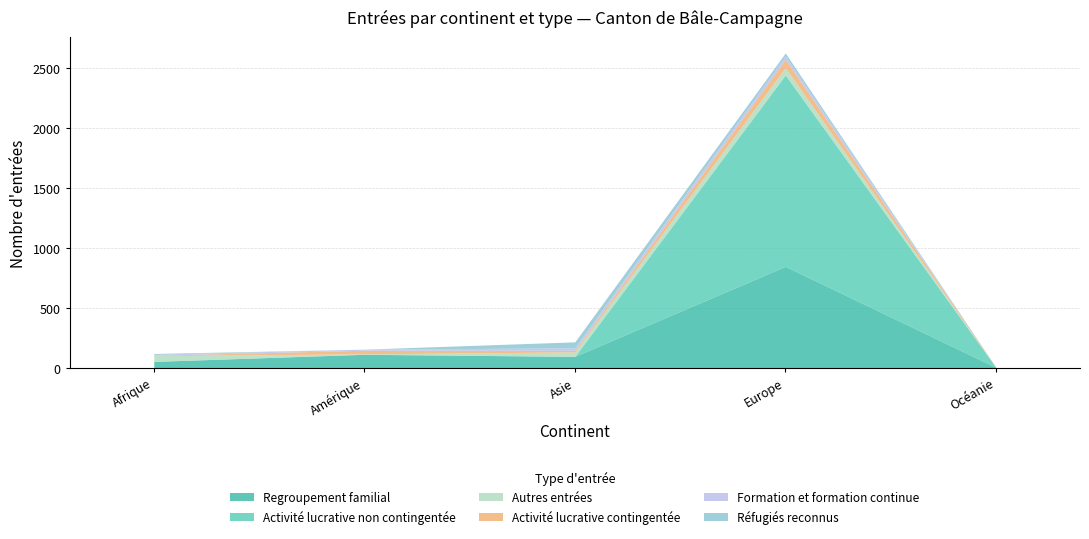

Reading left to right, what are all the values shown in this chart?

Regroupement familial: Afrique=57	Amérique=116	Asie=99	Europe=849	Océanie=8
Activité lucrative non contingentée: Afrique=0	Amérique=1	Asie=0	Europe=1595	Océanie=0
Autres entrées: Afrique=48	Amérique=3	Asie=37	Europe=61	Océanie=0
Activité lucrative contingentée: Afrique=3	Amérique=30	Asie=13	Europe=69	Océanie=2
Formation et formation continue: Afrique=8	Amérique=9	Asie=21	Europe=29	Océanie=0
Réfugiés reconnus: Afrique=7	Amérique=0	Asie=50	Europe=24	Océanie=0